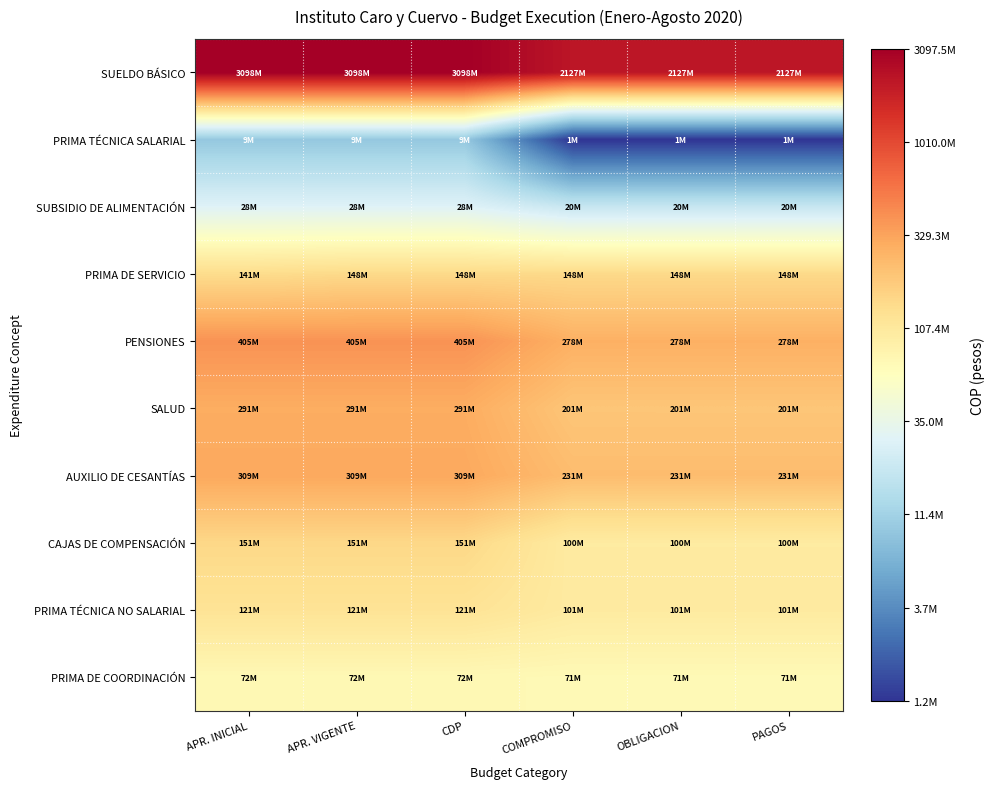

Reading left to right, extract all data points from this chart.

SUELDO BÁSICO: APR. INICIAL=9.5	APR. VIGENTE=9.5	CDP=9.5	COMPROMISO=9.3	OBLIGACION=9.3	PAGOS=9.3
PRIMA TÉCNICA SALARIAL: APR. INICIAL=7.0	APR. VIGENTE=7.0	CDP=7.0	COMPROMISO=6.1	OBLIGACION=6.1	PAGOS=6.1
SUBSIDIO DE ALIMENTACIÓN: APR. INICIAL=7.5	APR. VIGENTE=7.5	CDP=7.5	COMPROMISO=7.3	OBLIGACION=7.3	PAGOS=7.3
PRIMA DE SERVICIO: APR. INICIAL=8.1	APR. VIGENTE=8.2	CDP=8.2	COMPROMISO=8.2	OBLIGACION=8.2	PAGOS=8.2
PENSIONES: APR. INICIAL=8.6	APR. VIGENTE=8.6	CDP=8.6	COMPROMISO=8.4	OBLIGACION=8.4	PAGOS=8.4
SALUD: APR. INICIAL=8.5	APR. VIGENTE=8.5	CDP=8.5	COMPROMISO=8.3	OBLIGACION=8.3	PAGOS=8.3
AUXILIO DE CESANTÍAS: APR. INICIAL=8.5	APR. VIGENTE=8.5	CDP=8.5	COMPROMISO=8.4	OBLIGACION=8.4	PAGOS=8.4
CAJAS DE COMPENSACIÓN: APR. INICIAL=8.2	APR. VIGENTE=8.2	CDP=8.2	COMPROMISO=8.0	OBLIGACION=8.0	PAGOS=8.0
PRIMA TÉCNICA NO SALARIAL: APR. INICIAL=8.1	APR. VIGENTE=8.1	CDP=8.1	COMPROMISO=8.0	OBLIGACION=8.0	PAGOS=8.0
PRIMA DE COORDINACIÓN: APR. INICIAL=7.9	APR. VIGENTE=7.9	CDP=7.9	COMPROMISO=7.9	OBLIGACION=7.9	PAGOS=7.9